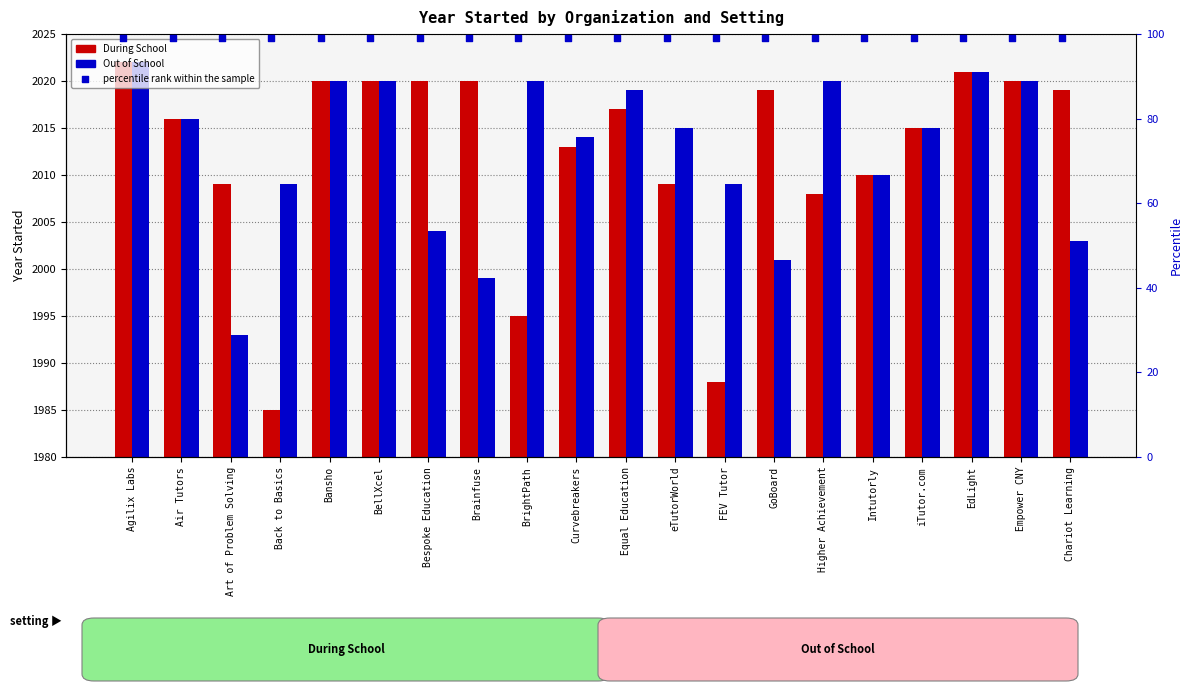

Which series reaches the maximum Y coordinate?

During School